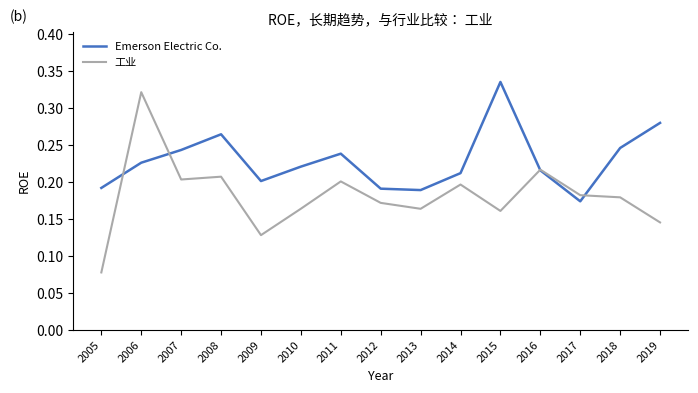

What are all the series names shown in the legend?

Emerson Electric Co., 工业